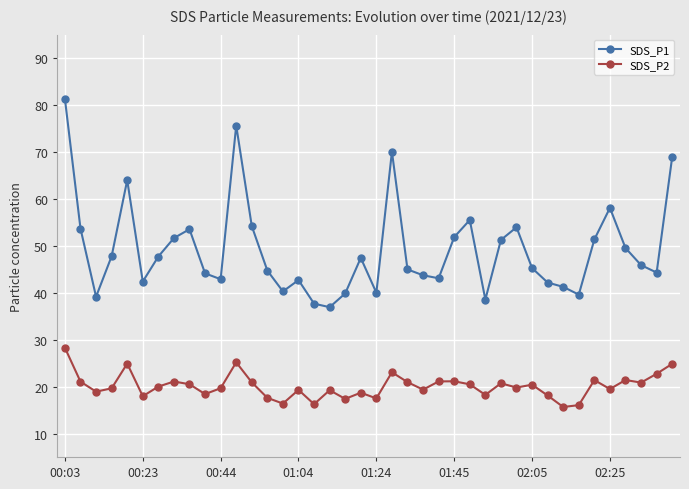

True or false: SDS_P1 and SDS_P2 intersect in this chart.

False